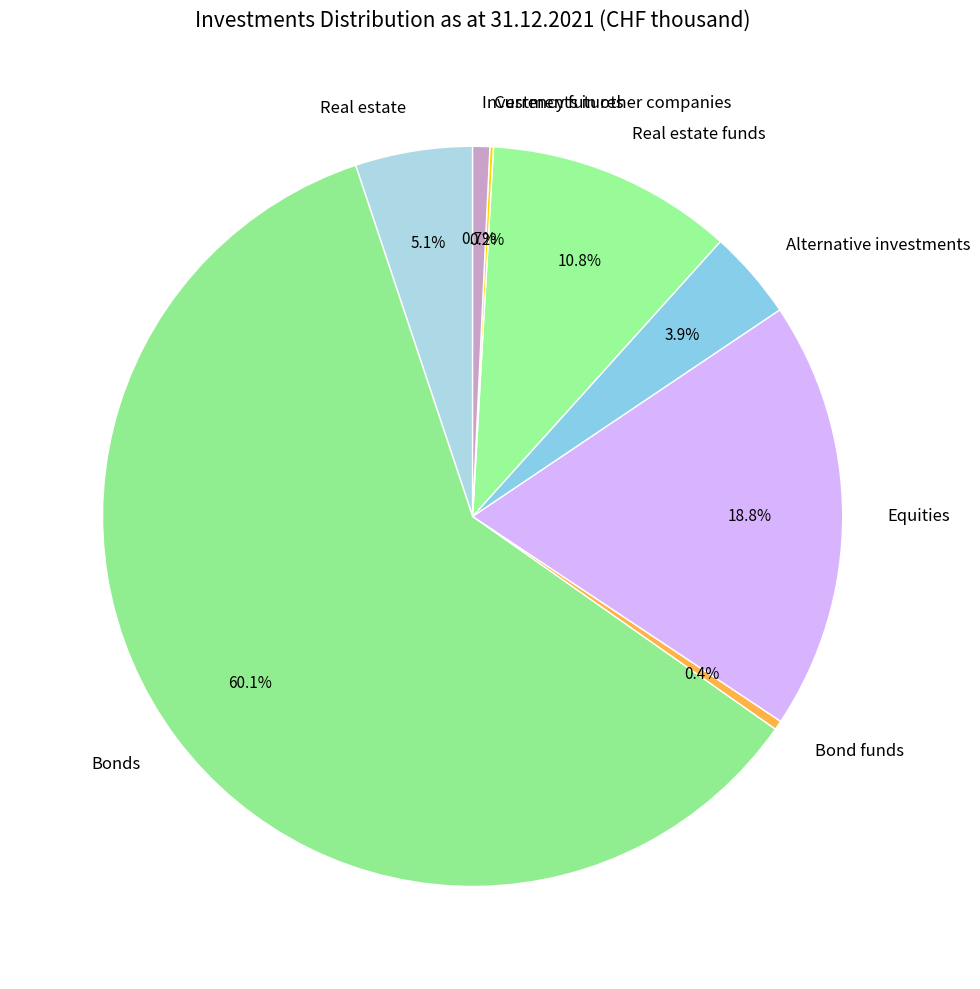

Does any single category account for the majority?

Yes